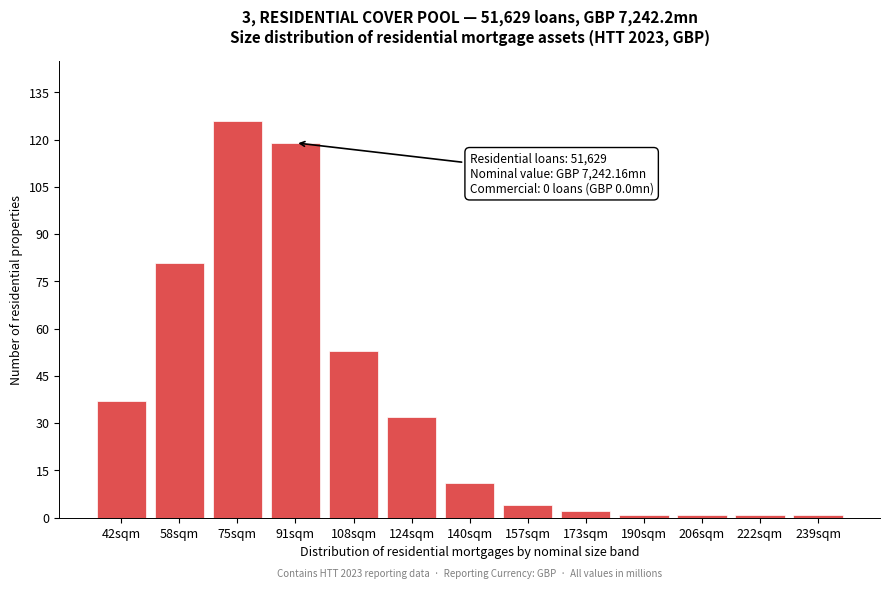

Reading right to left, transcribe all the data shown in this chart.

239sqm=1	222sqm=1	206sqm=1	190sqm=1	173sqm=2	157sqm=4	140sqm=11	124sqm=32	108sqm=53	91sqm=119	75sqm=126	58sqm=81	42sqm=37